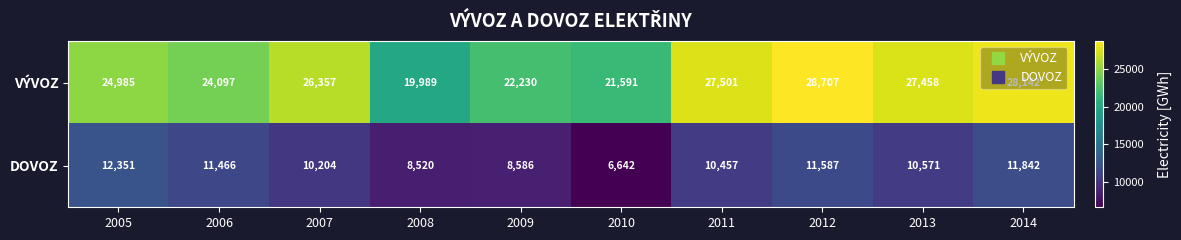

What is the difference between the highest and lowest values at 2011?

17044